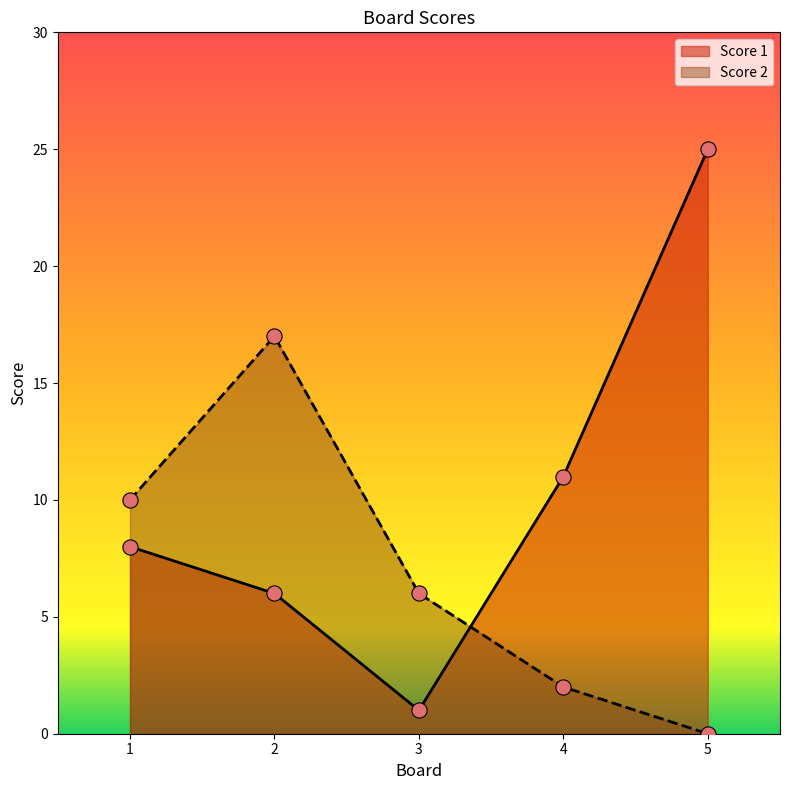

Is the value of Score 2 at 4 greater than the value of Score 1 at 5?

No